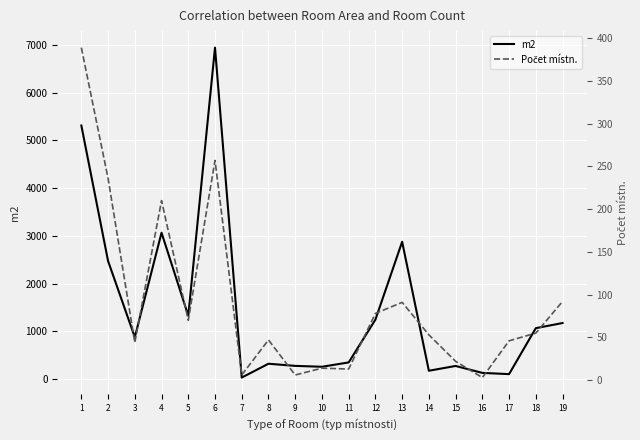

At which label is m2 closest to 3488?

4